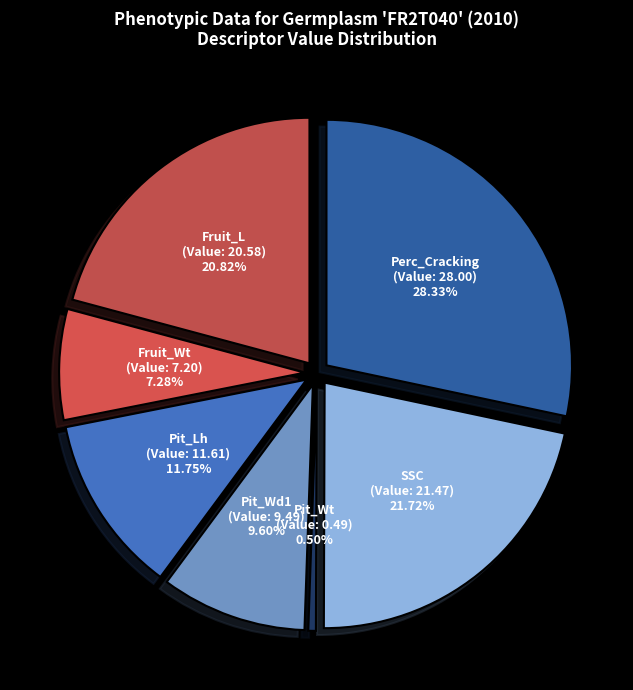

To the nearest percent, what is the average slice percentage?

14%